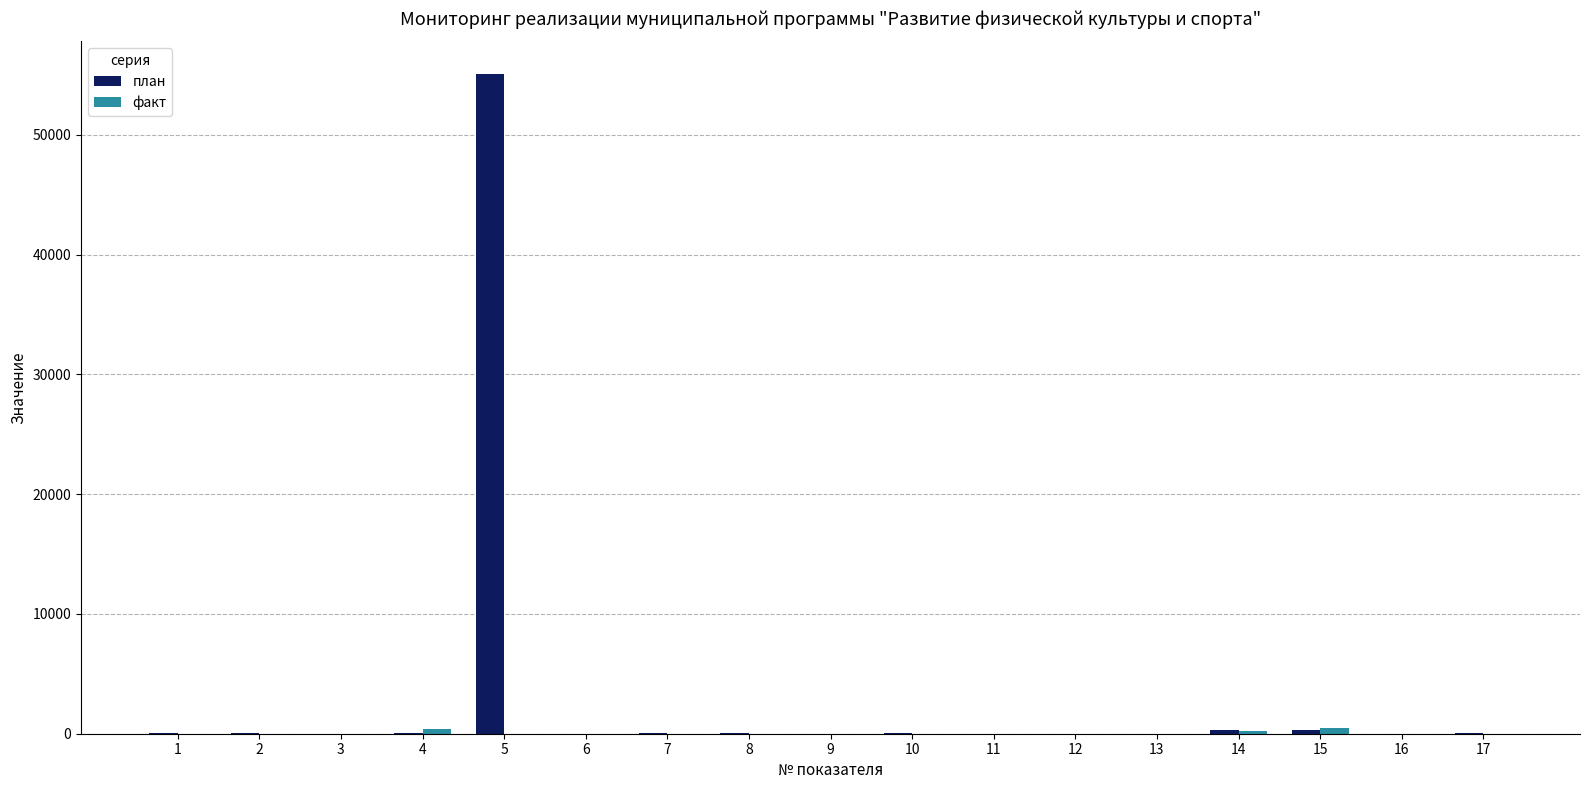

What is the greatest value displayed?

55074.0